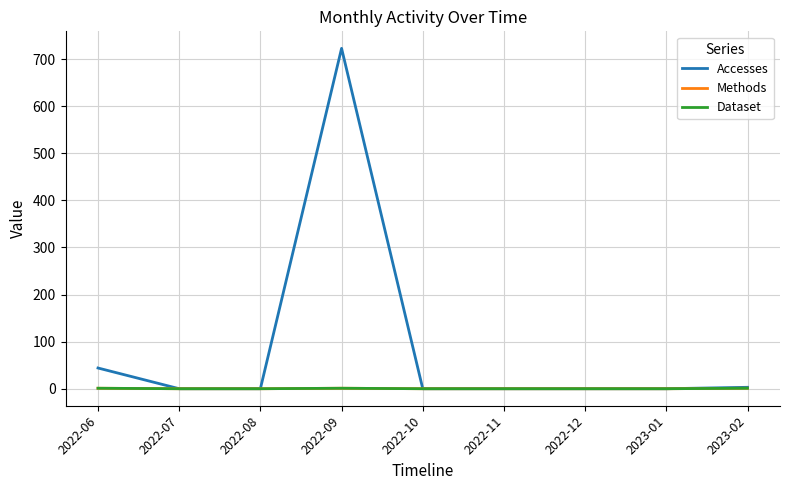

What is the total value across all series at 2023-02?

5